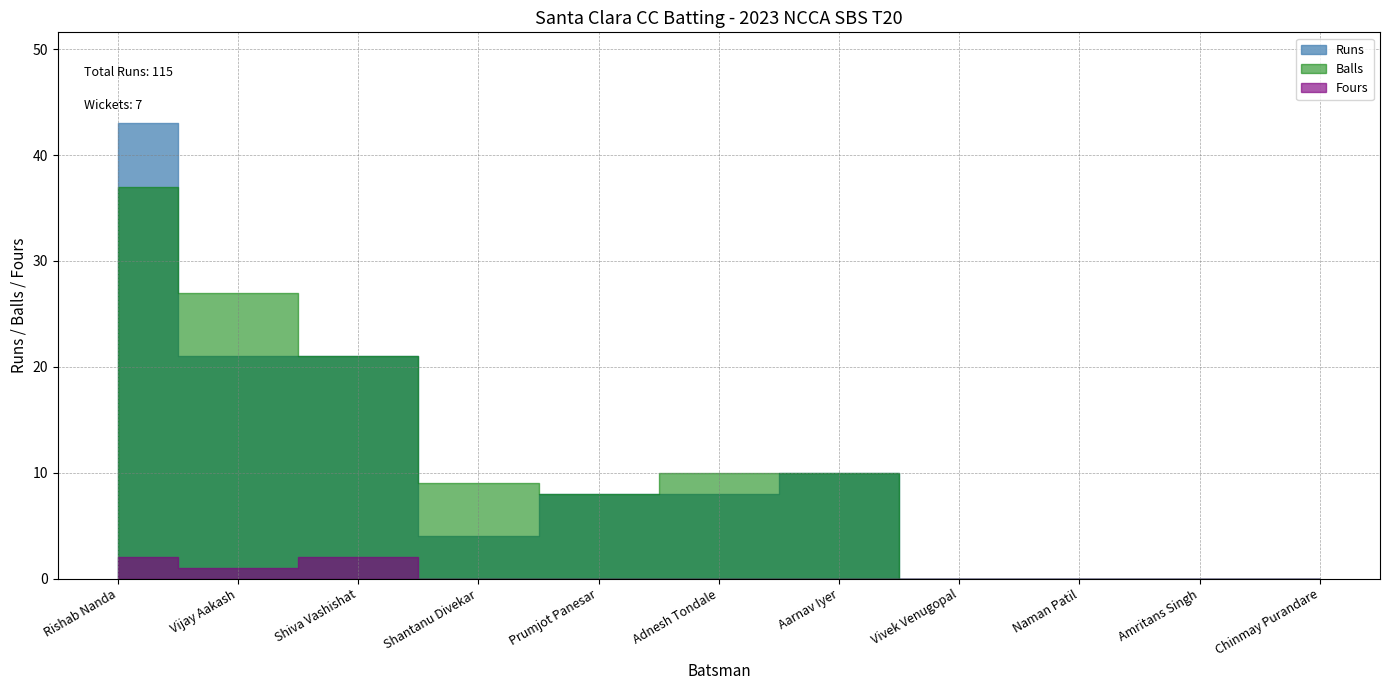

What position from the right is Aarnav Iyer?

5